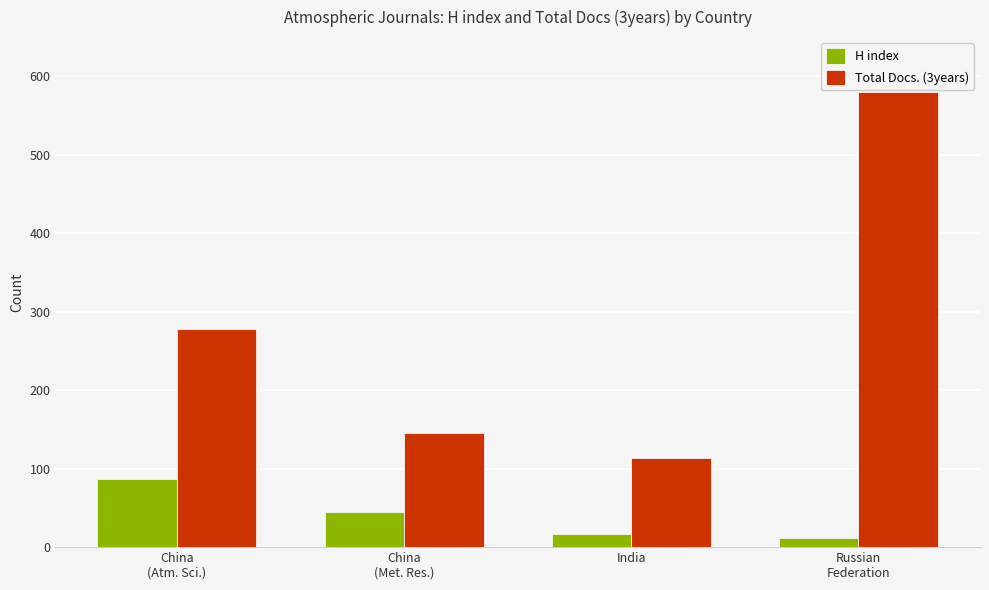

Between India and Russian
Federation, which series saw the biggest shift?

Total Docs. (3years)